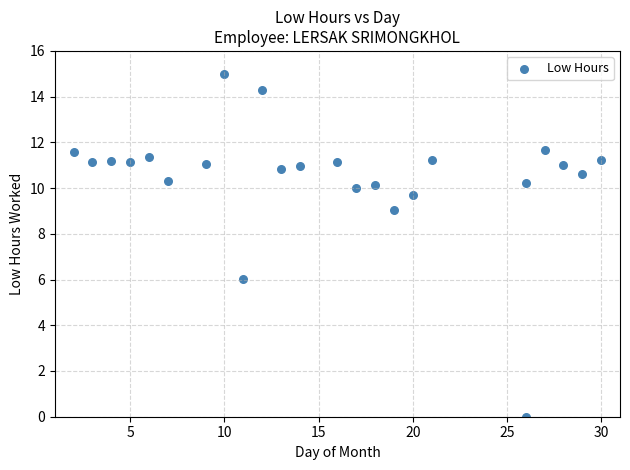

What is the range of Y values (max minus min)?

15.0